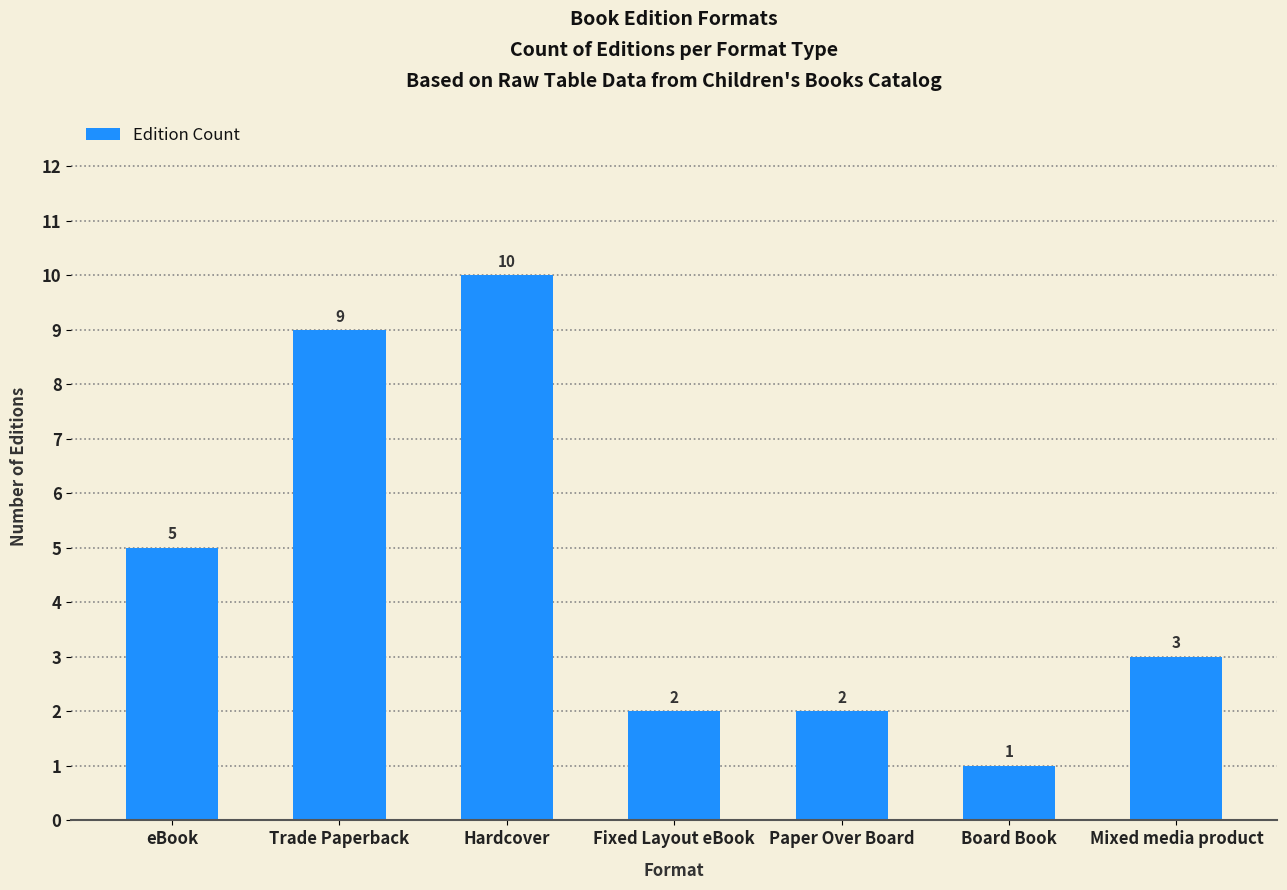

Which category has the lowest value across all series?

Board Book